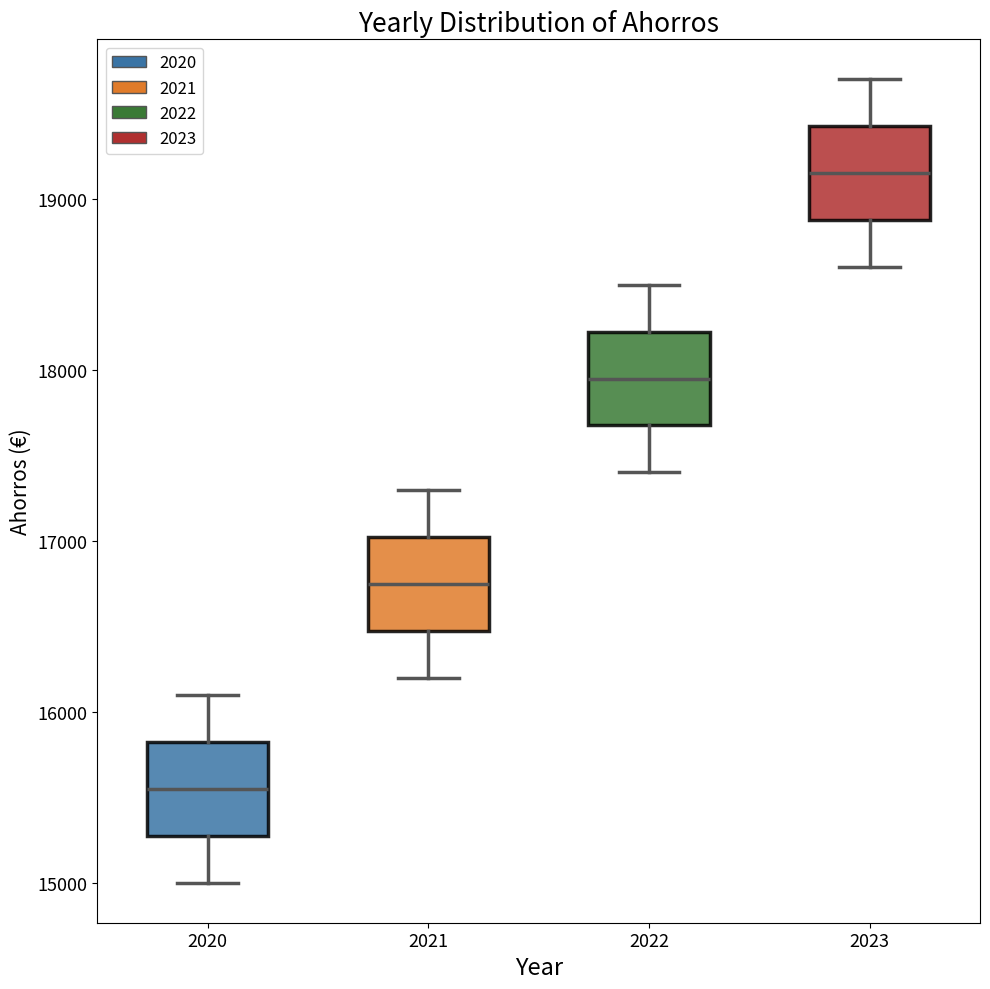

Reading left to right, transcribe this box plot: for each box, give where its median line is, the range the box spans, and where its two whiskers end, as read against the y-axis. The values are not printed on the chart, so give them approximately, as read against the axis.

2020: median 15600, box 15300 to 15800, whiskers 15000 to 16100
2021: median 16800, box 16500 to 17000, whiskers 16200 to 17300
2022: median 18000, box 17700 to 18200, whiskers 17400 to 18500
2023: median 19200, box 18900 to 19400, whiskers 18600 to 19700